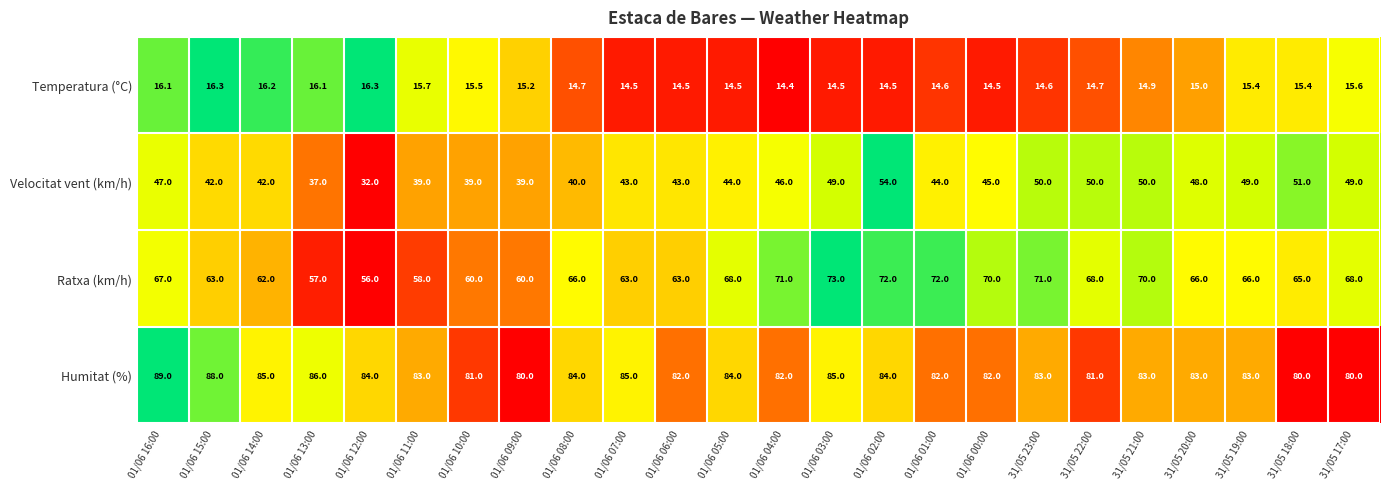

Which category has the lowest value across all series?

01/06 04:00